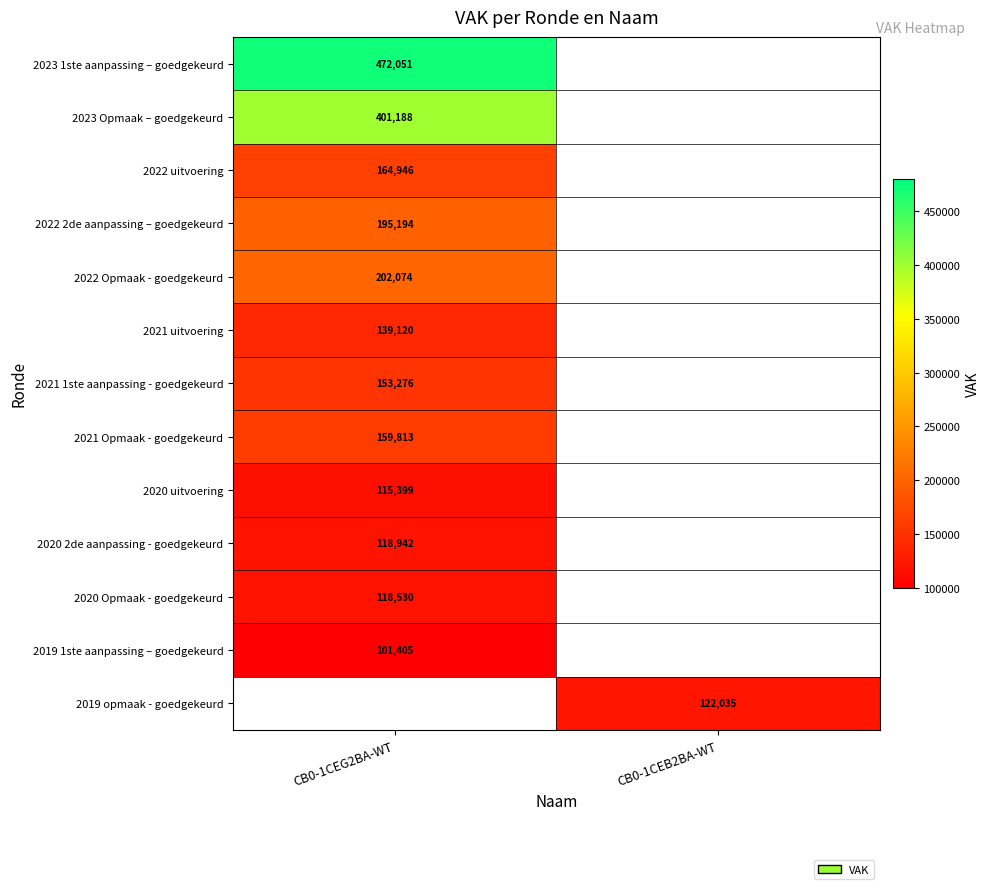

How many series are shown in this chart?

13